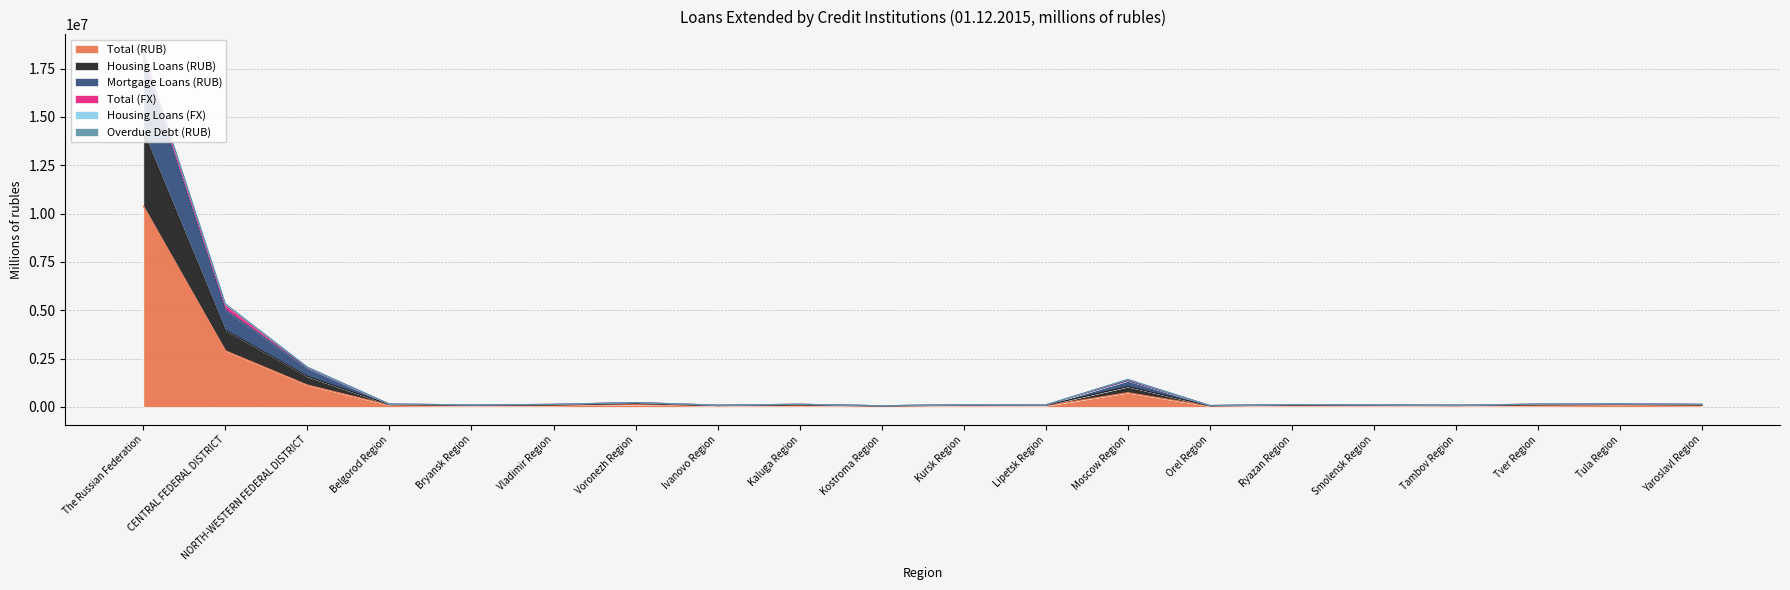

What is the difference between the maximum and minimum values in the Overdue Debt (RUB) series?

18291746